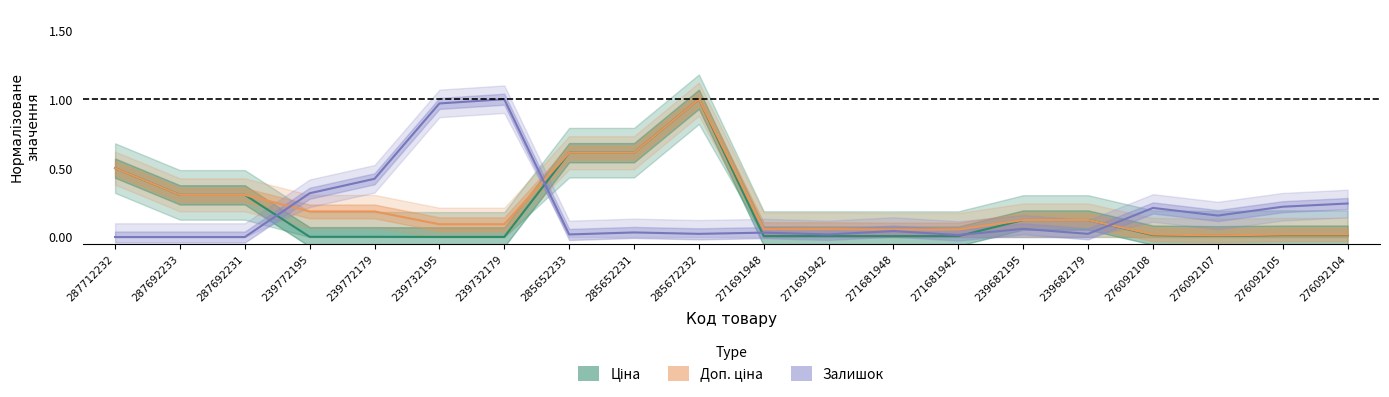

List the series in order of their peak value, lowest first.

Ціна, Доп. ціна, Залишок